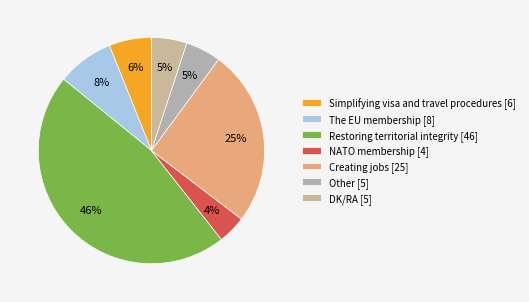

Is it true that Restoring territorial integrity is 34% of the pie?

False